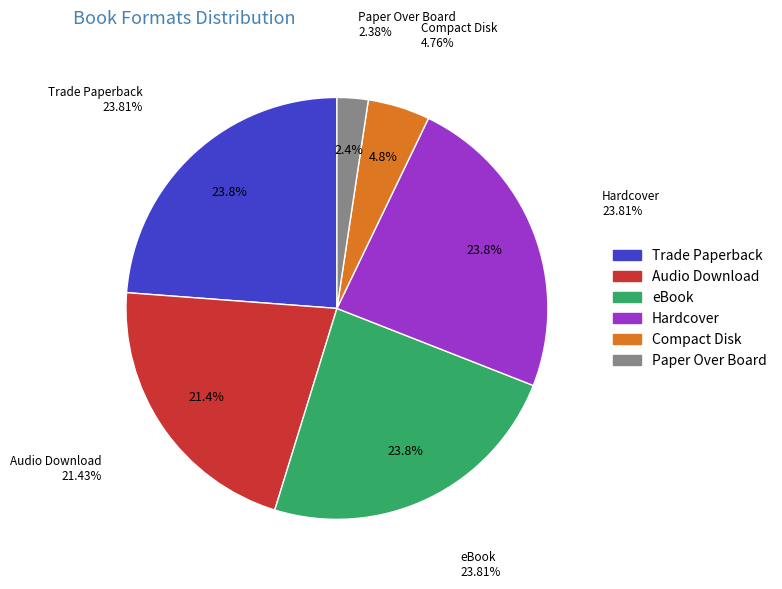

Count the number of slices in the pie.

6